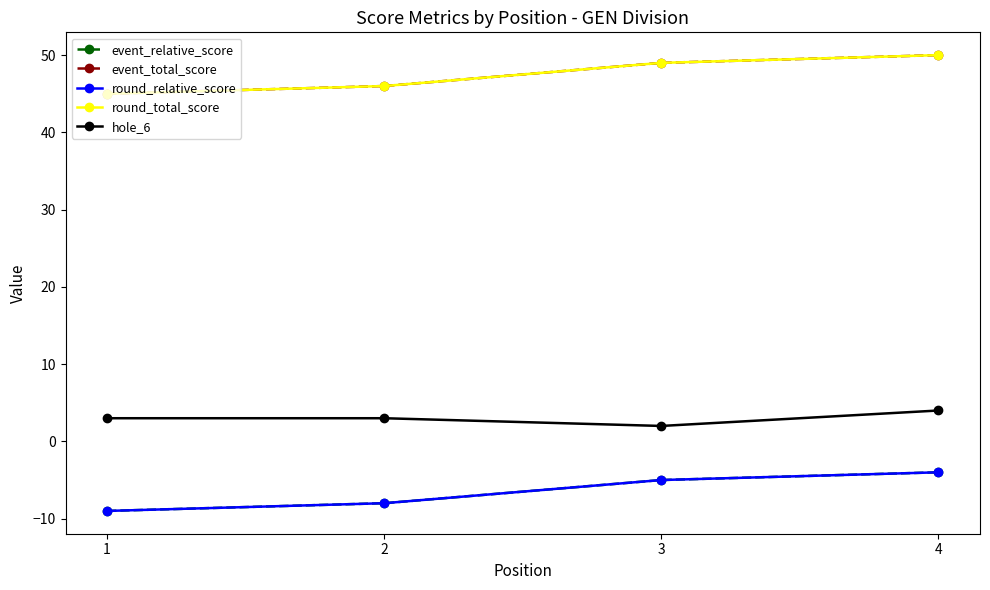

Rank the categories by round_total_score value from lowest to highest.

1, 2, 3, 4